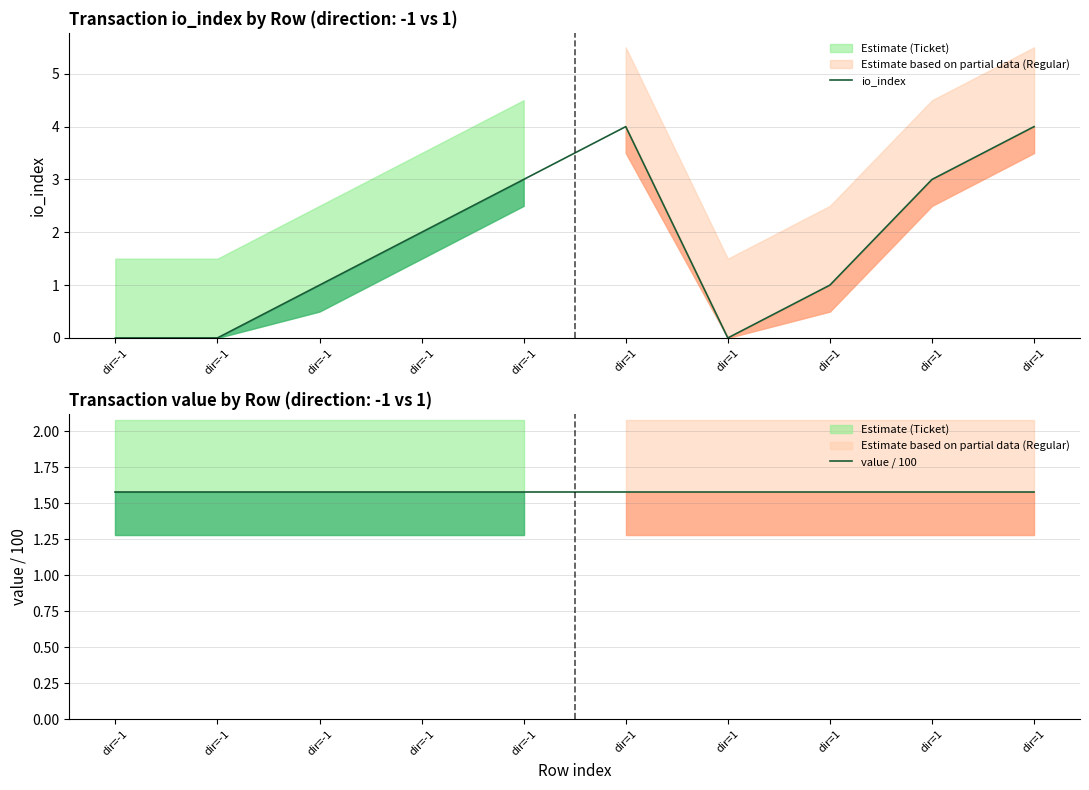

Count the number of categories in the chart.

10